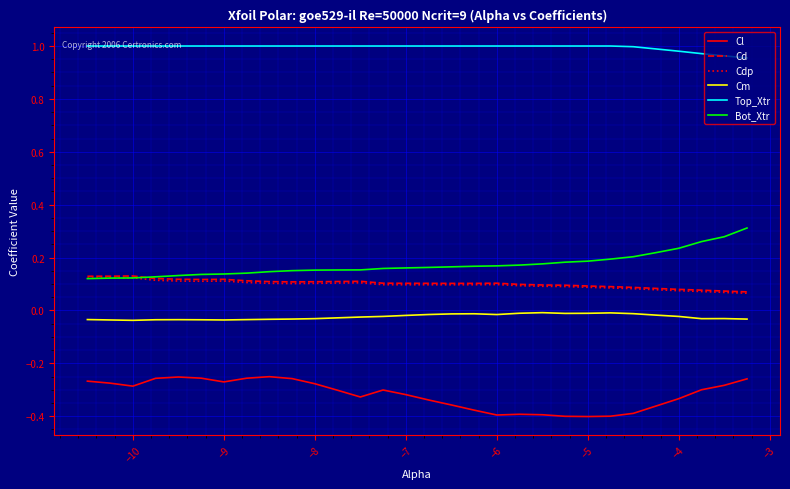

True or false: Bot_Xtr and Cm cross at least once.

False